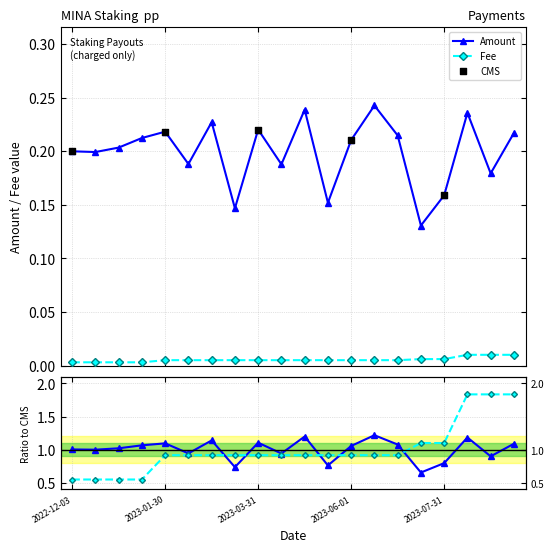

True or false: Amount and Fee cross at least once.

False